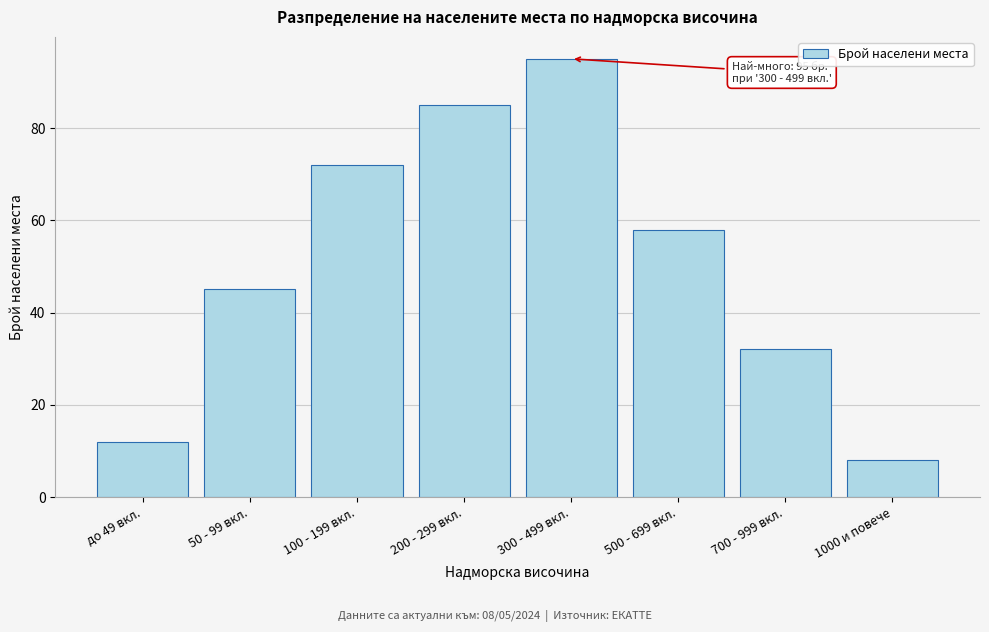

Reading left to right, list all the values displayed in this chart.

12	45	72	85	95	58	32	8